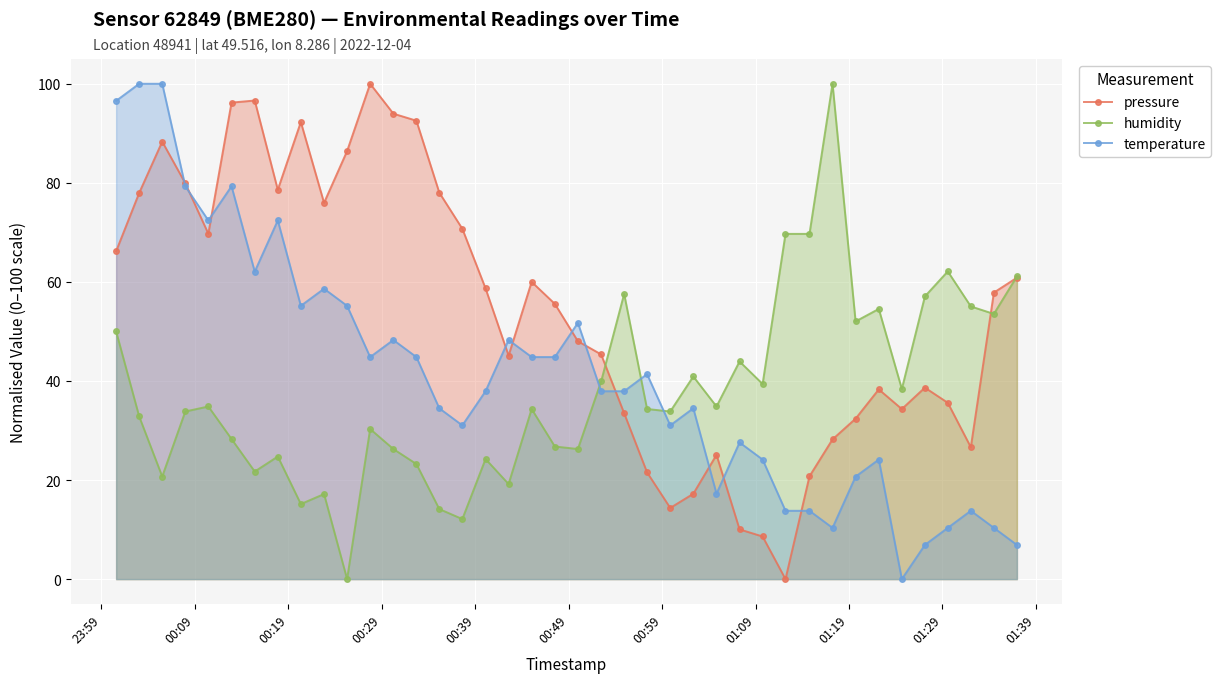

What is the maximum value shown in the chart?

100.0